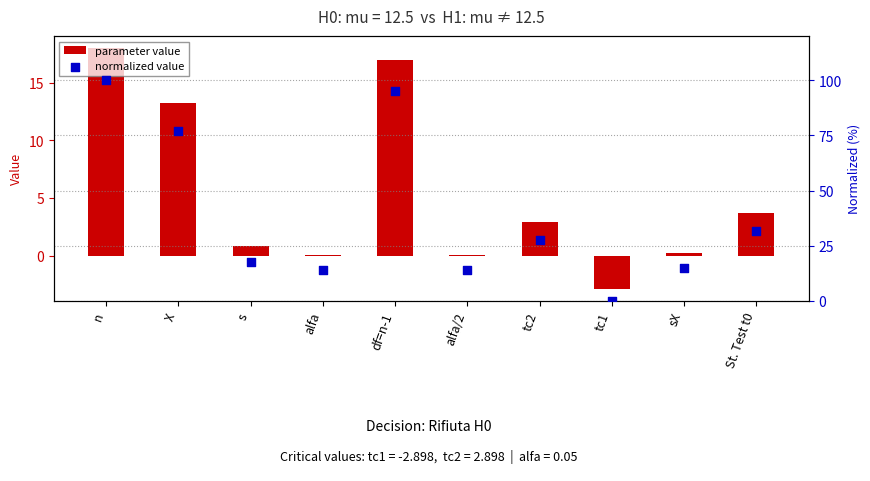

At how many categories does at least one series exceed 42?

3